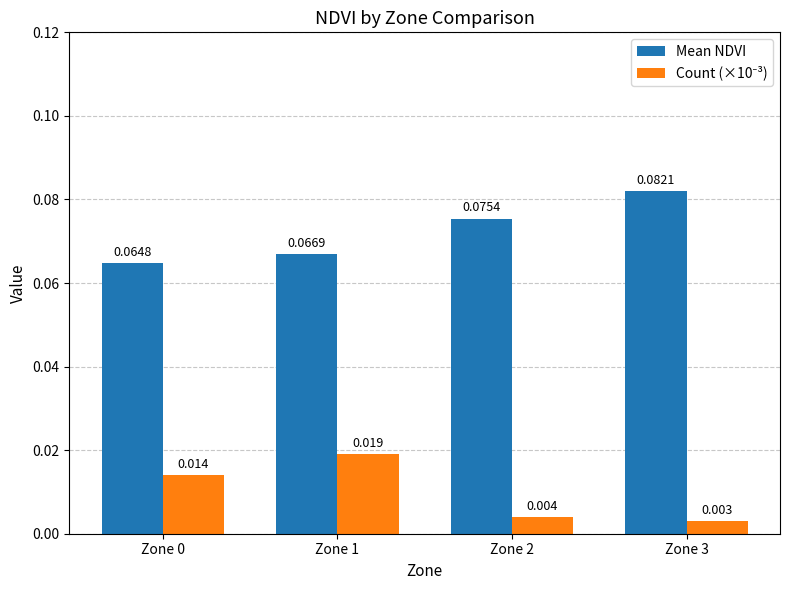

Which series has the largest total across all categories?

Mean NDVI